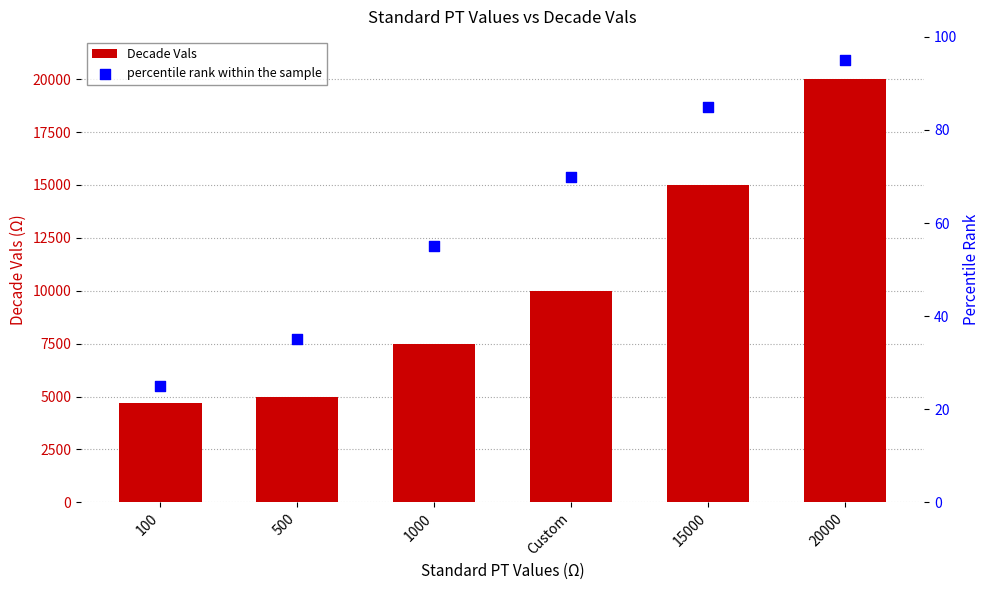

What is the total value across all series at 100?

4725